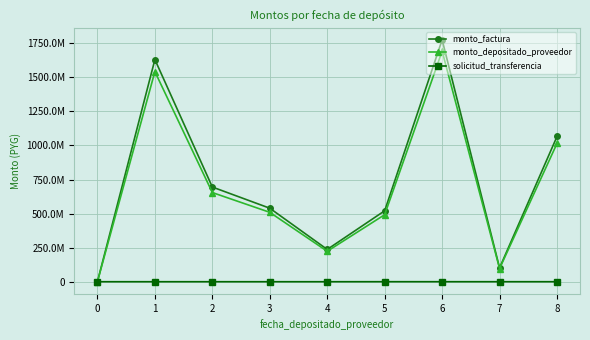

What value does the solicitud_transferencia series have at 4, to the nearest 50?

6750